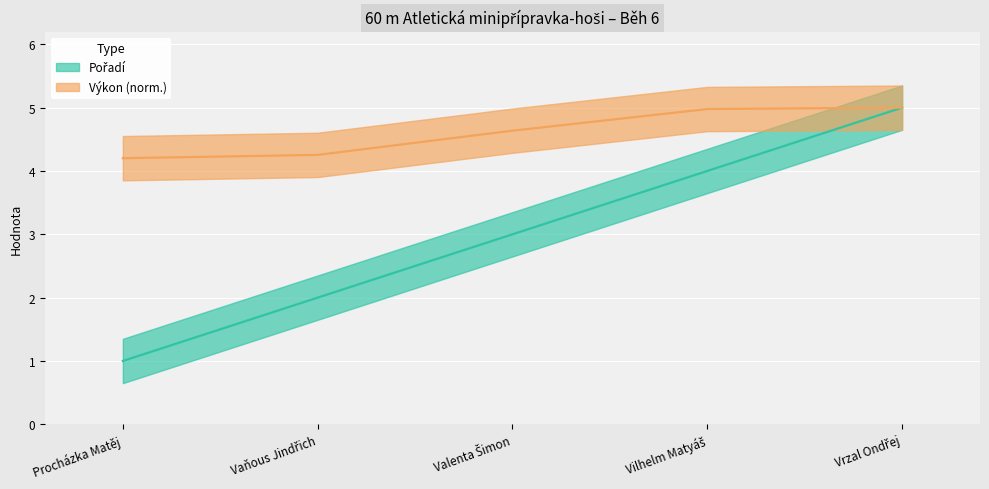

How many values in the Pořadí series exceed 3?

2